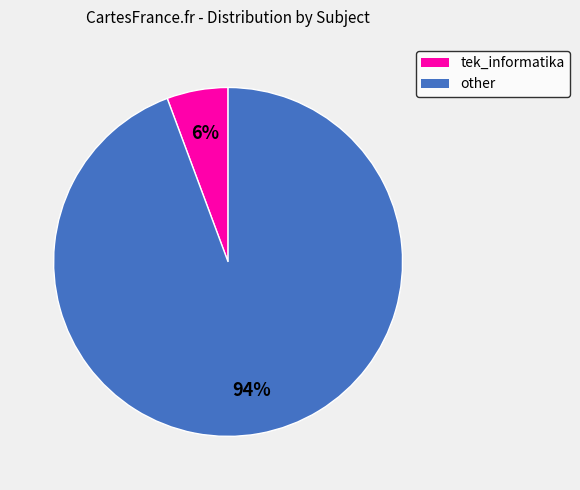

Between tek_informatika and other, which is larger?

other